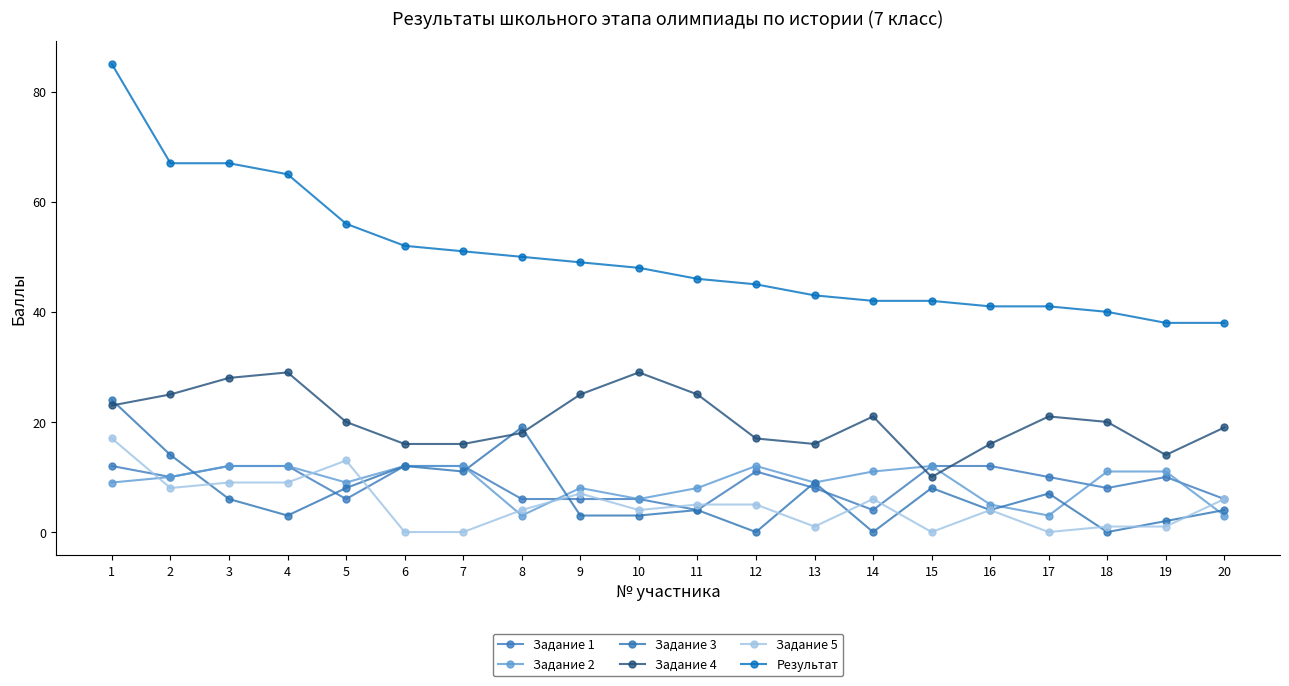

Which series has the largest range (max minus min)?

Результат